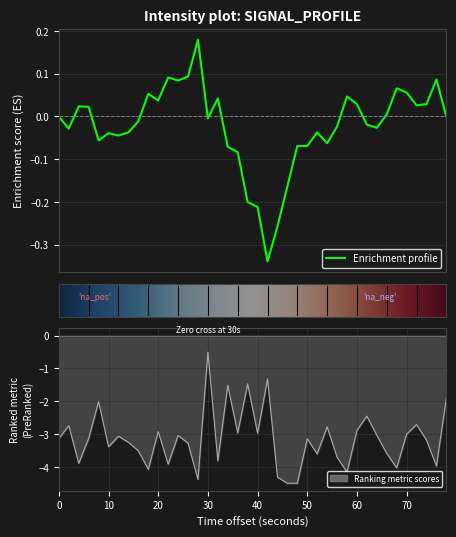

What is the greatest value displayed?

-0.5